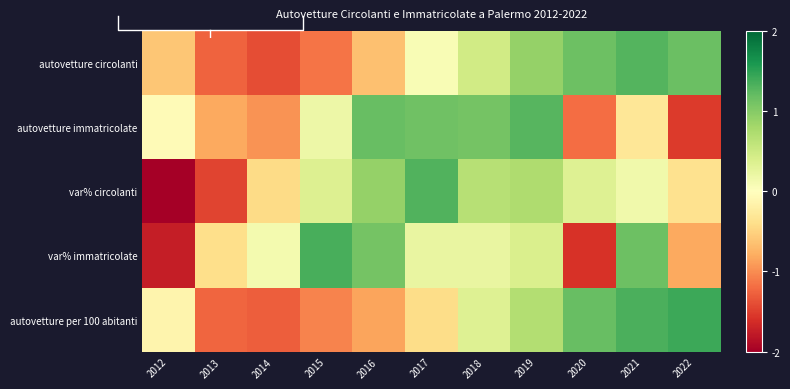

Where is var% circolanti nearest to the value 0?

2021